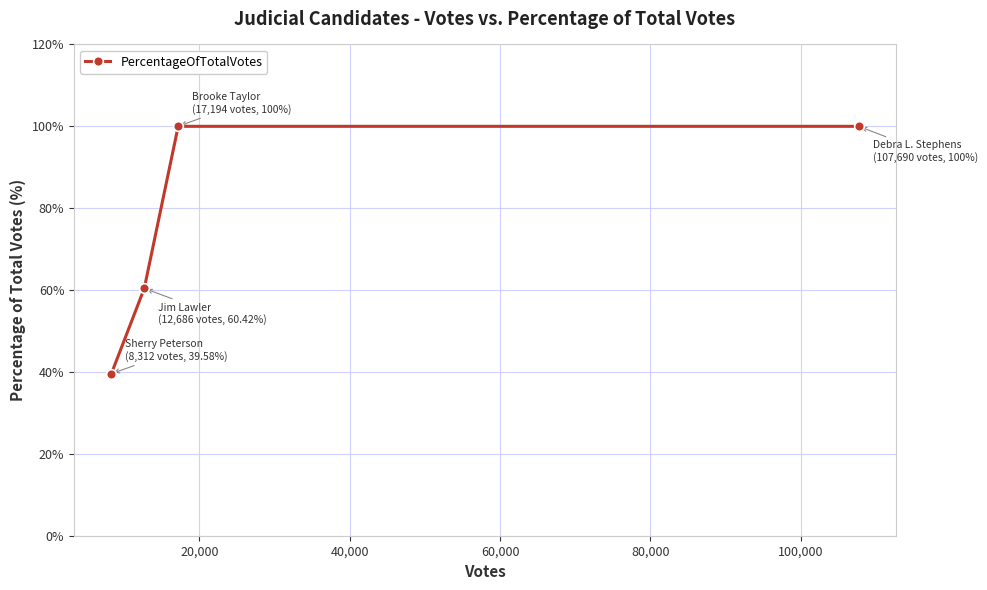

Does the chart have visible grid lines?

Yes